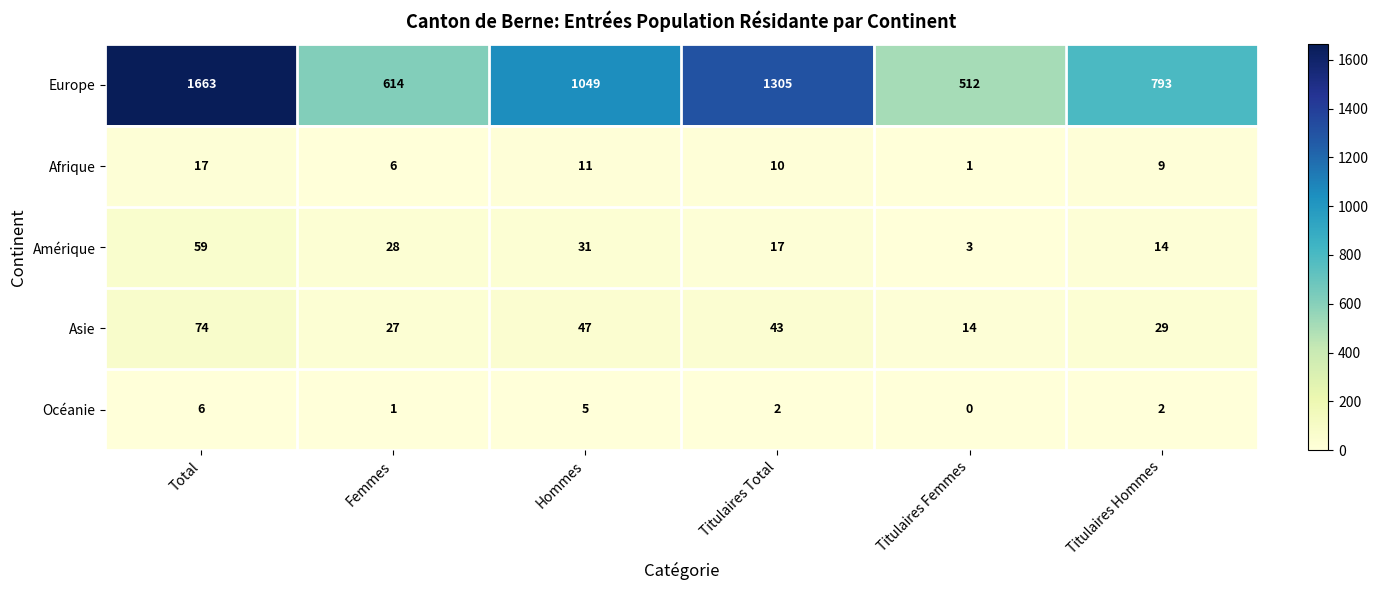

What is the sum of all Océanie values?

16